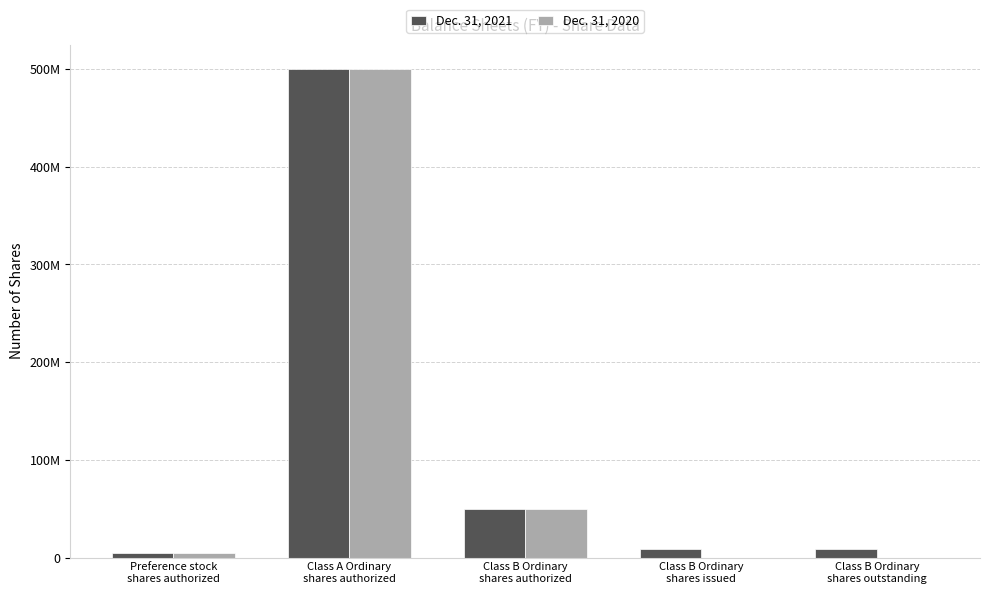

Between Preference stock
shares authorized and Class B Ordinary
shares issued, which is larger?

Class B Ordinary
shares issued